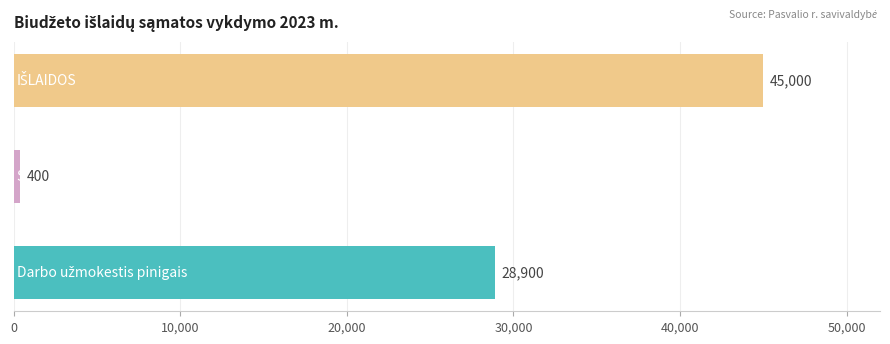

Reading bottom to top, transcribe all the data shown in this chart.

28900	400	45000